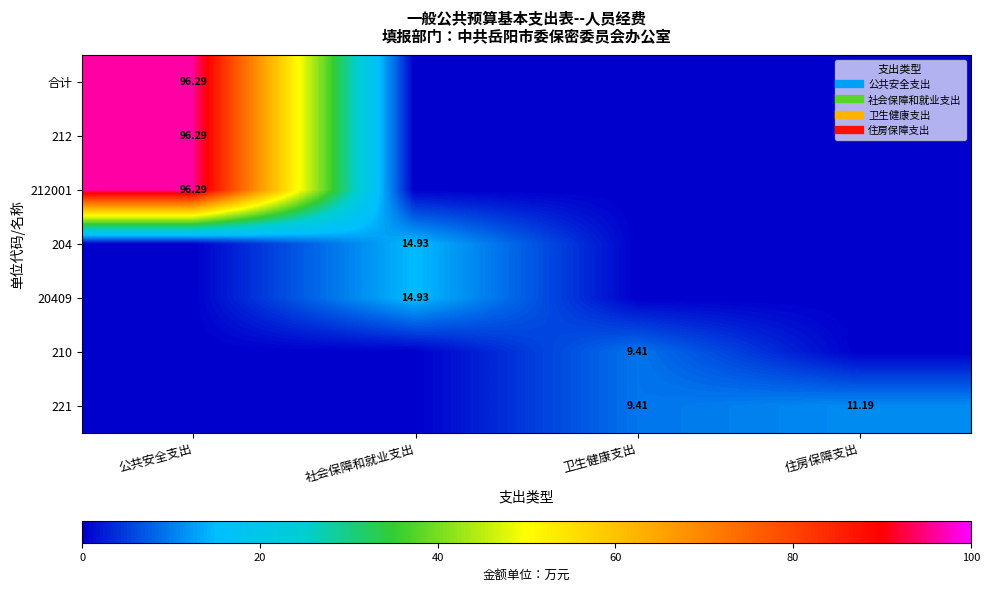

What is the sum of all 210 values?

9.4